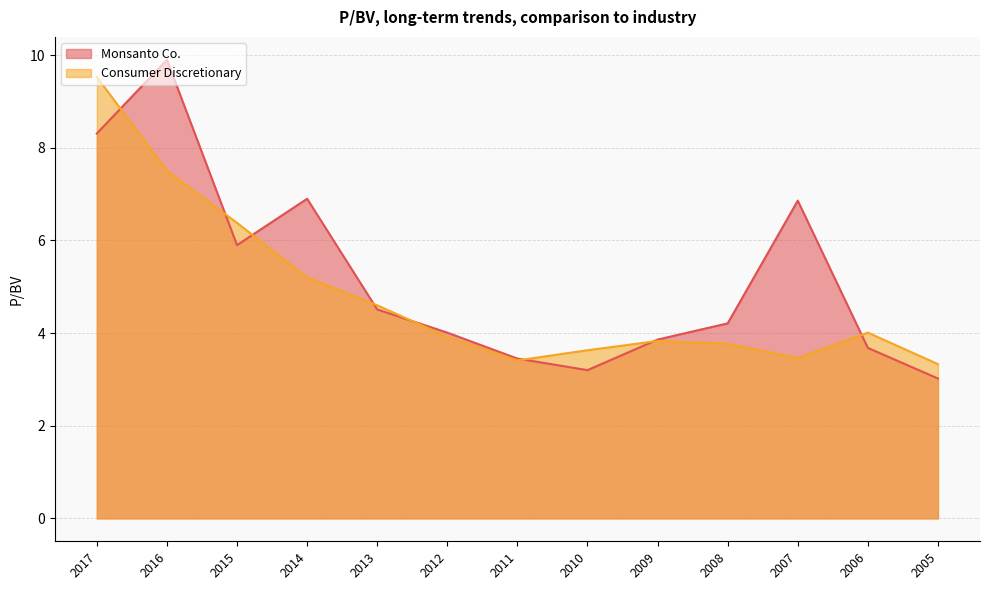

How many interior local peaks does the Consumer Discretionary series have?

2